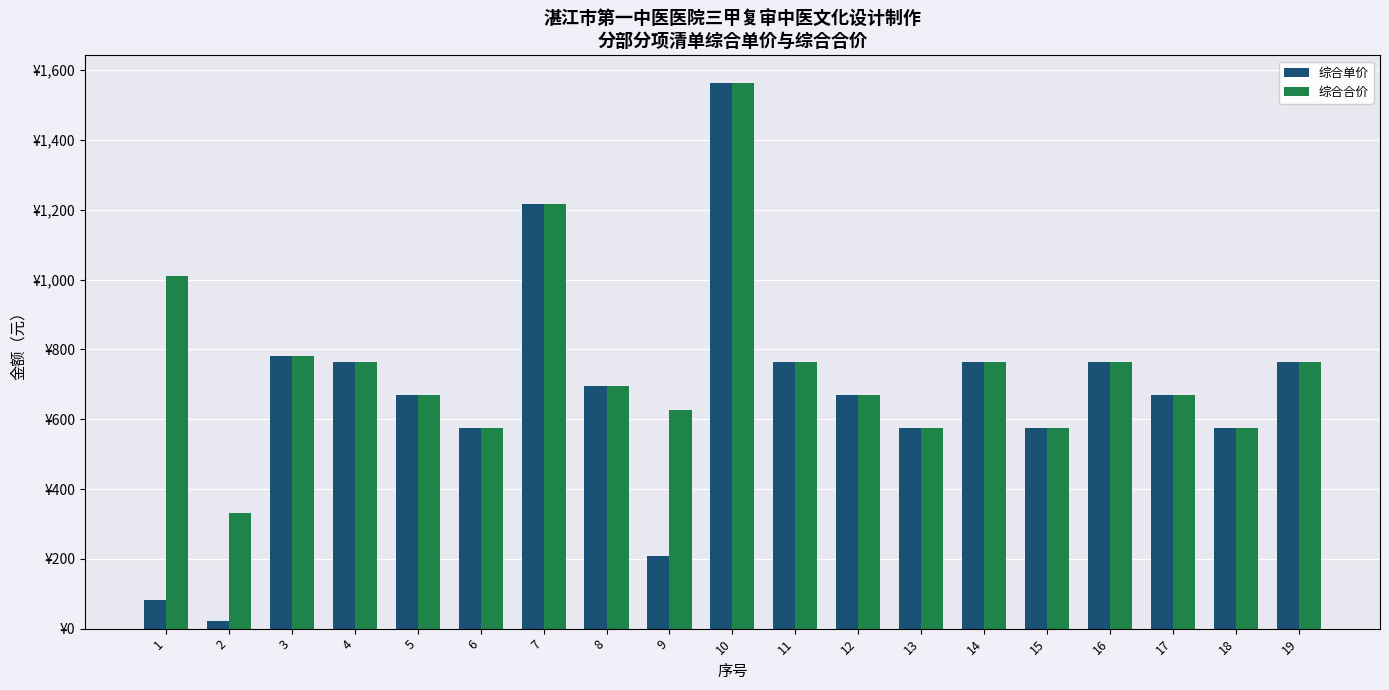

What is the difference between the maximum and minimum values in the 综合合价 series?

1232.0